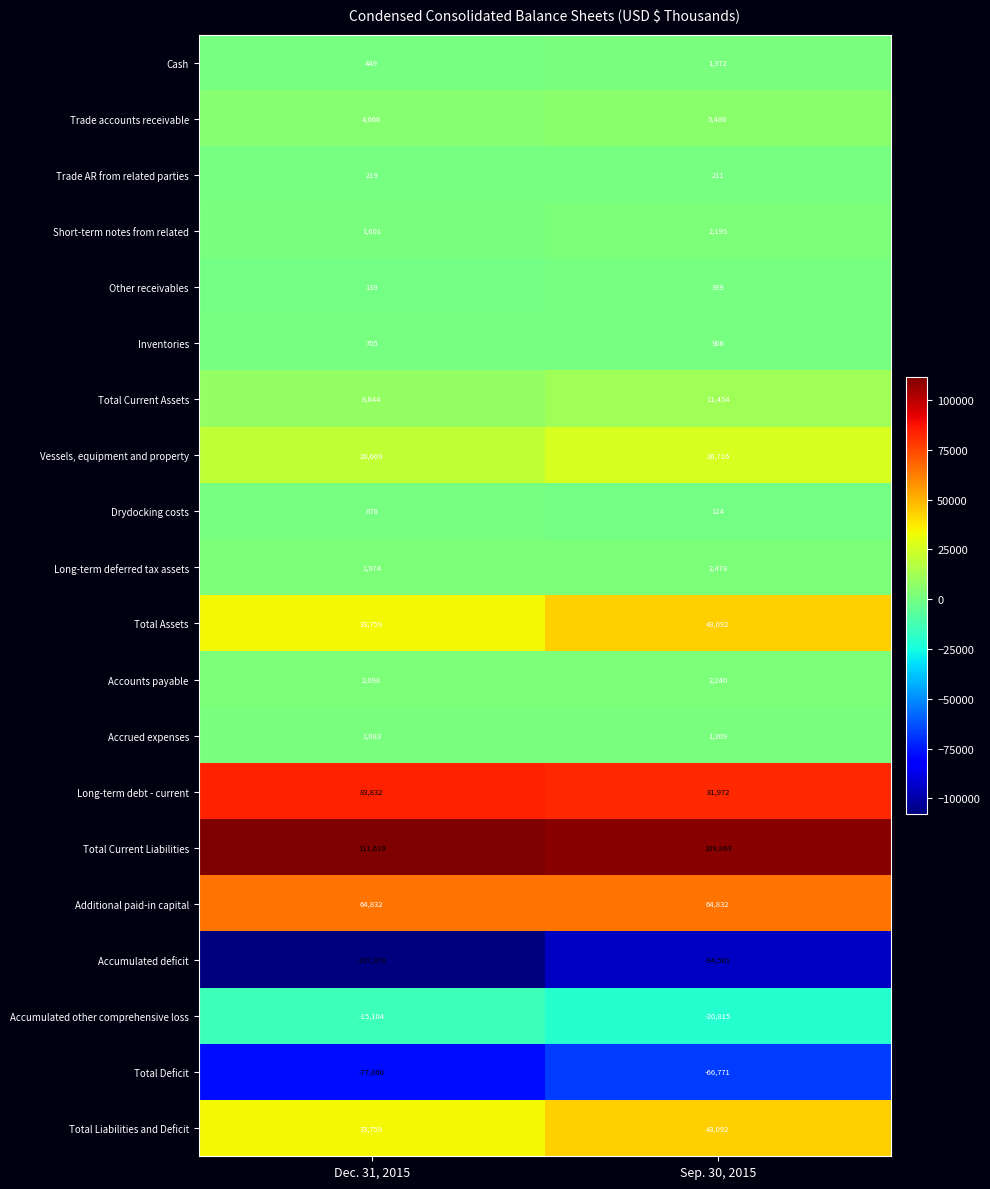

What is the sum of all Other receivables values?

478